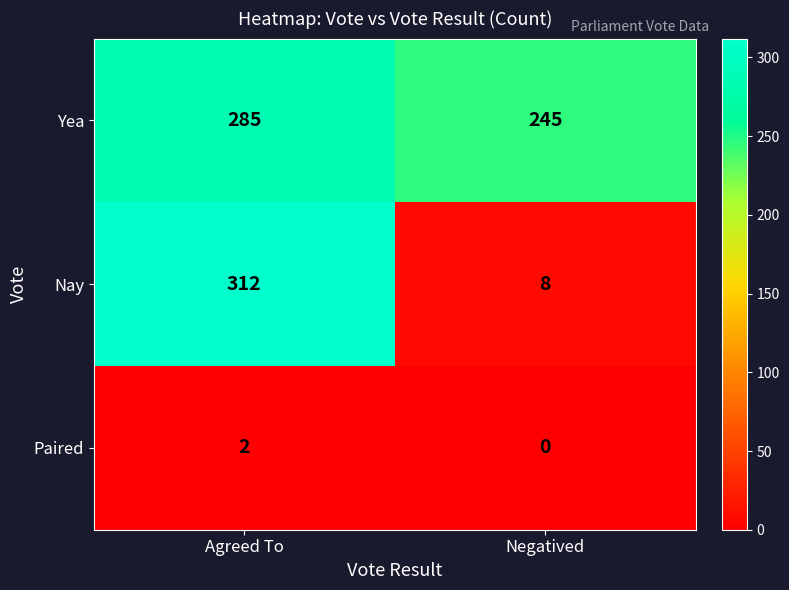

How many series are shown in this chart?

3